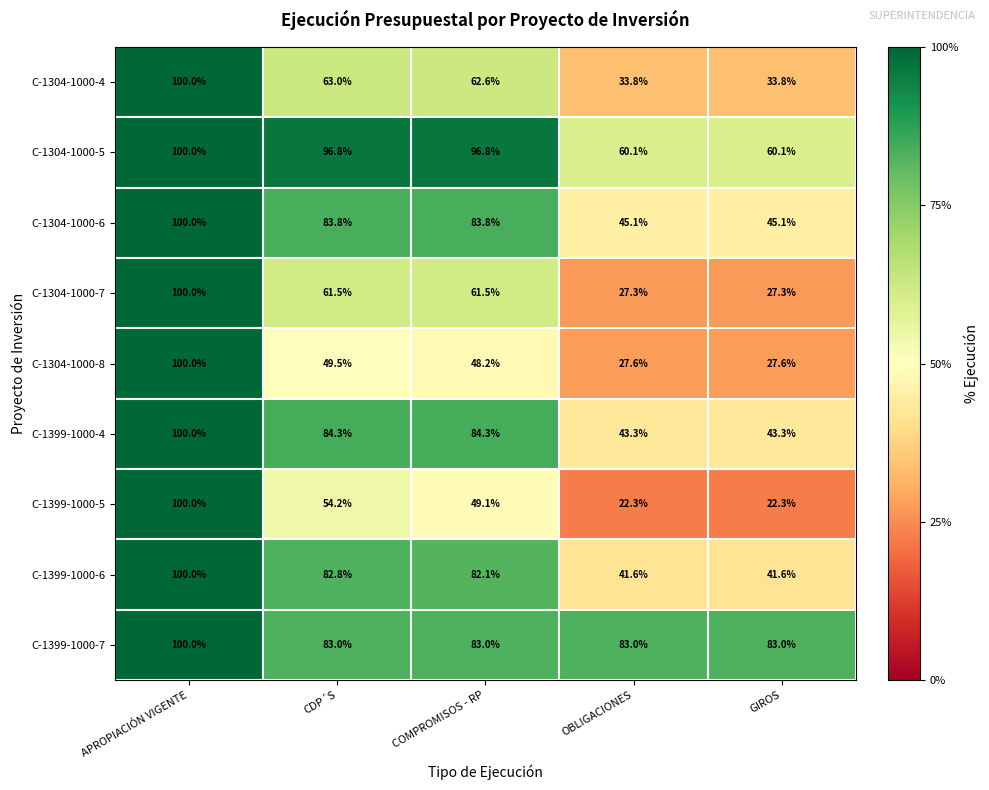

At which category does the chart reach its peak across all series?

APROPIACIÓN VIGENTE